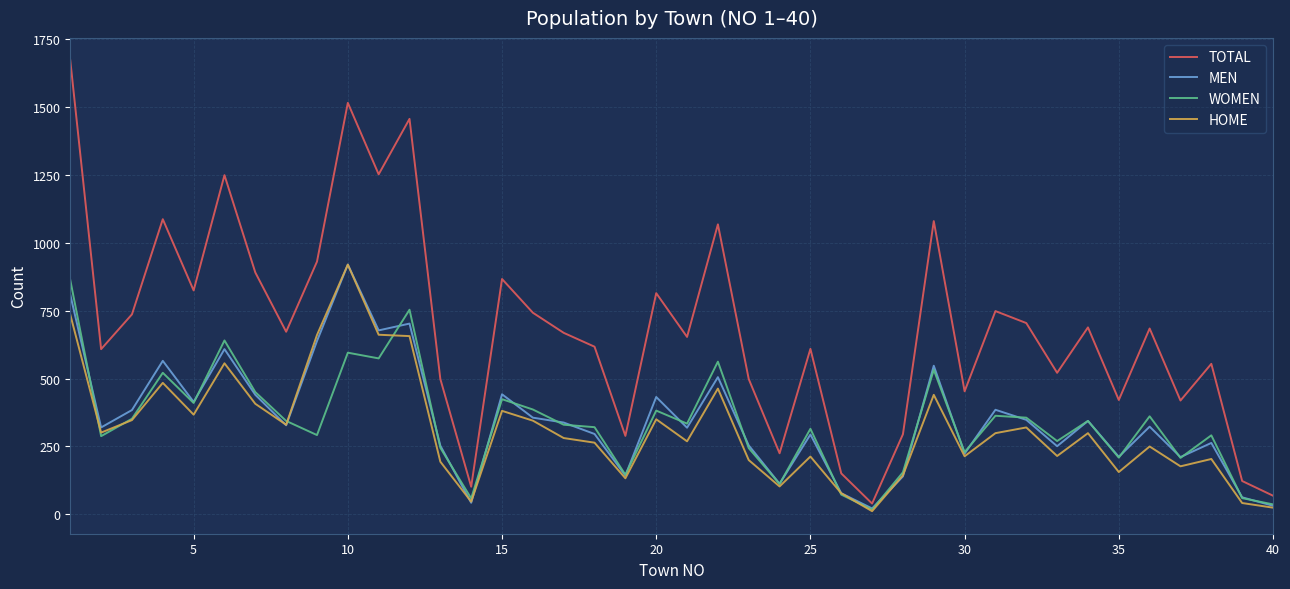

Which series has the largest total across all categories?

TOTAL